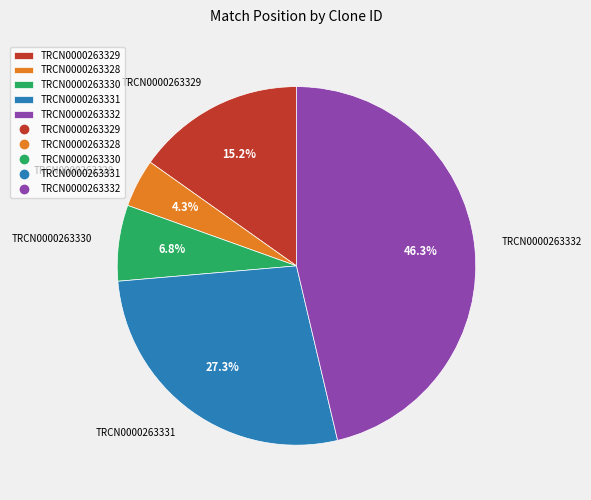

The TRCN0000263328 slice represents 12% of the pie. True or false?

False